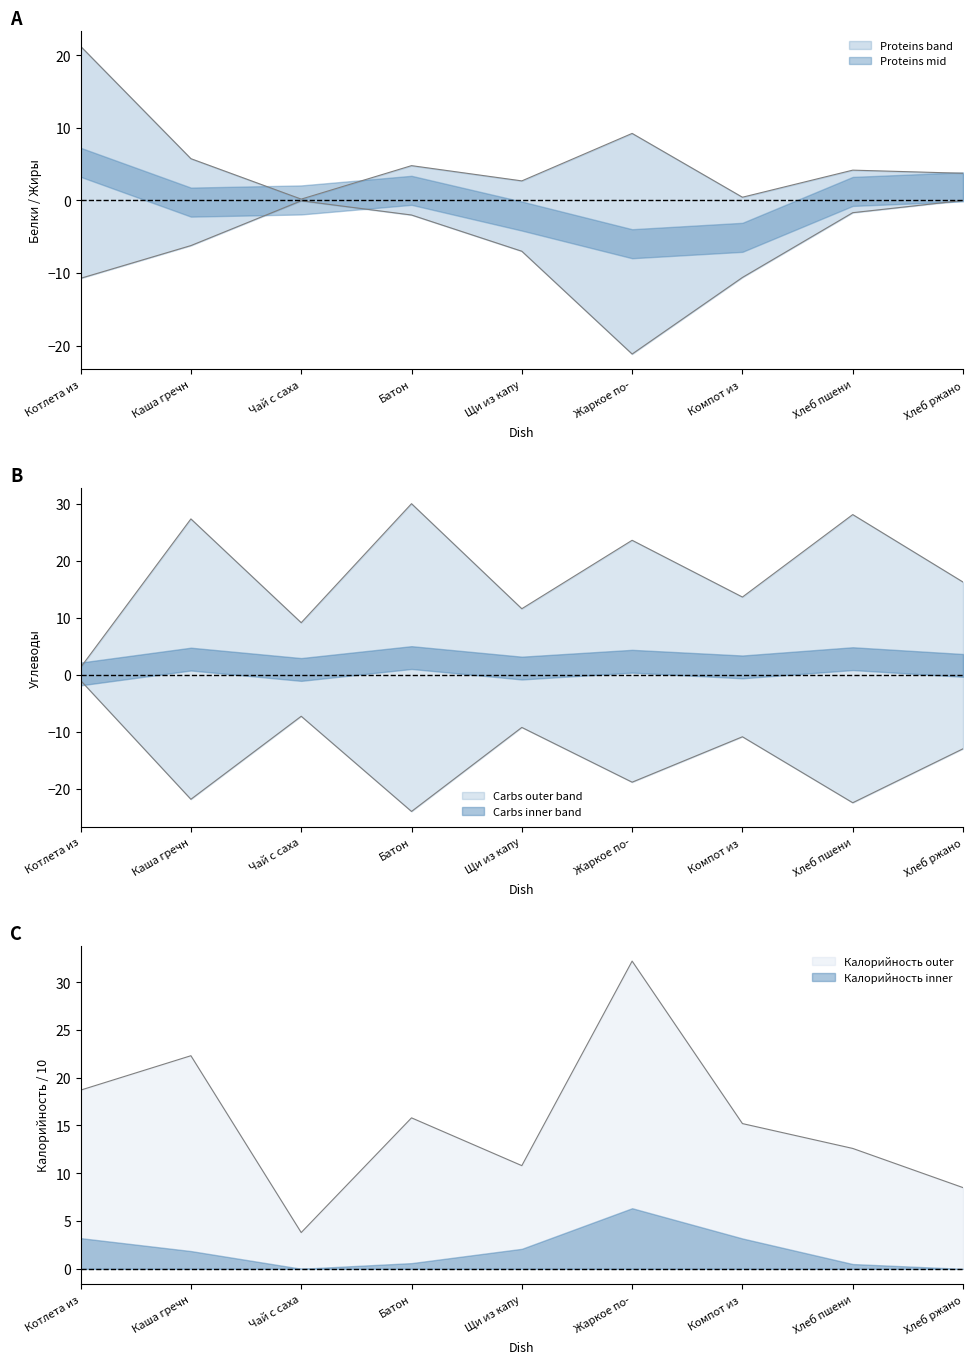

At which category does Белки reach its first local valley?

Чай с саха